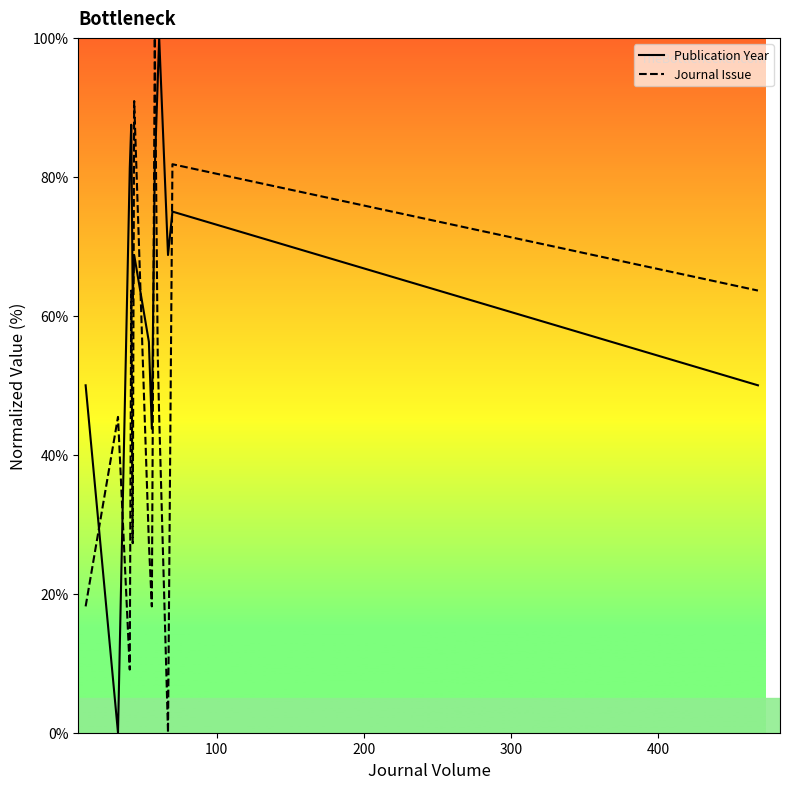

How many data points does each series have?

15